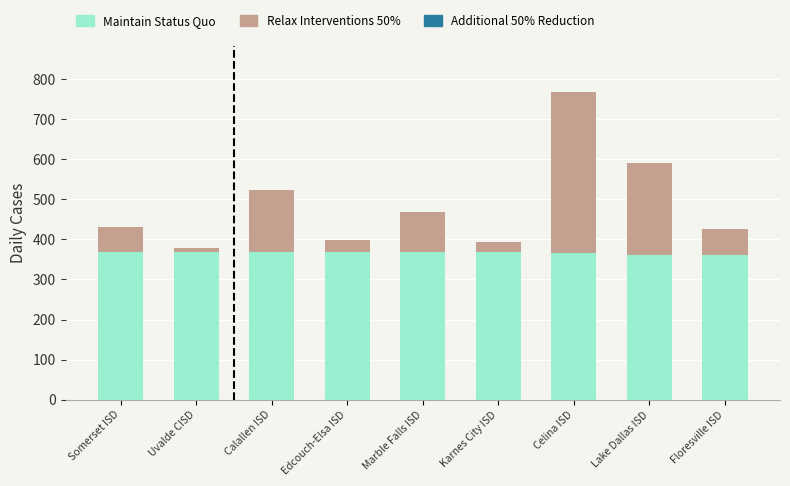

At which category is the sum across all series the highest?

Celina ISD